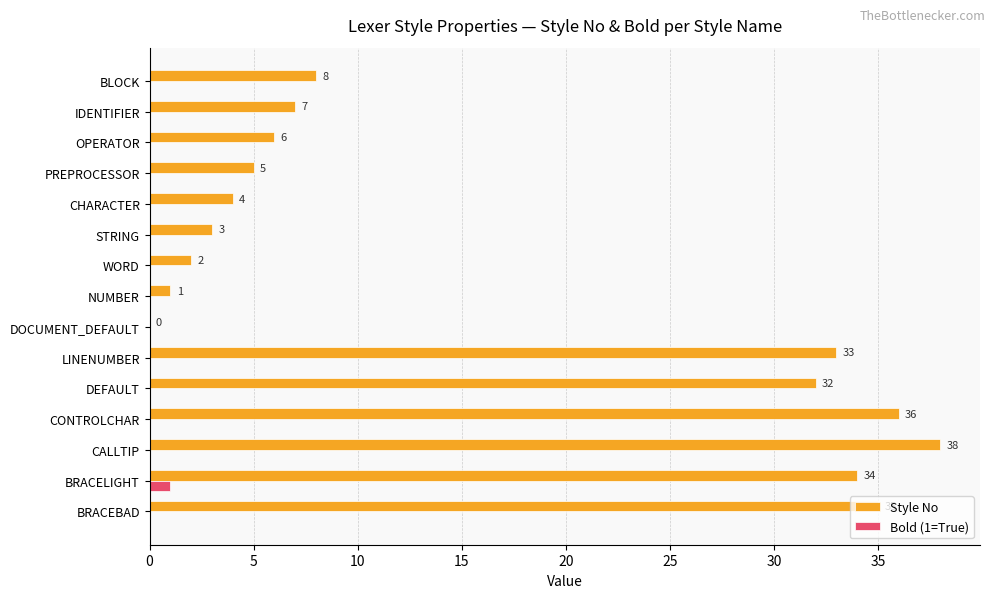

What is the sum of the Style No values at CONTROLCHAR and PREPROCESSOR?

41